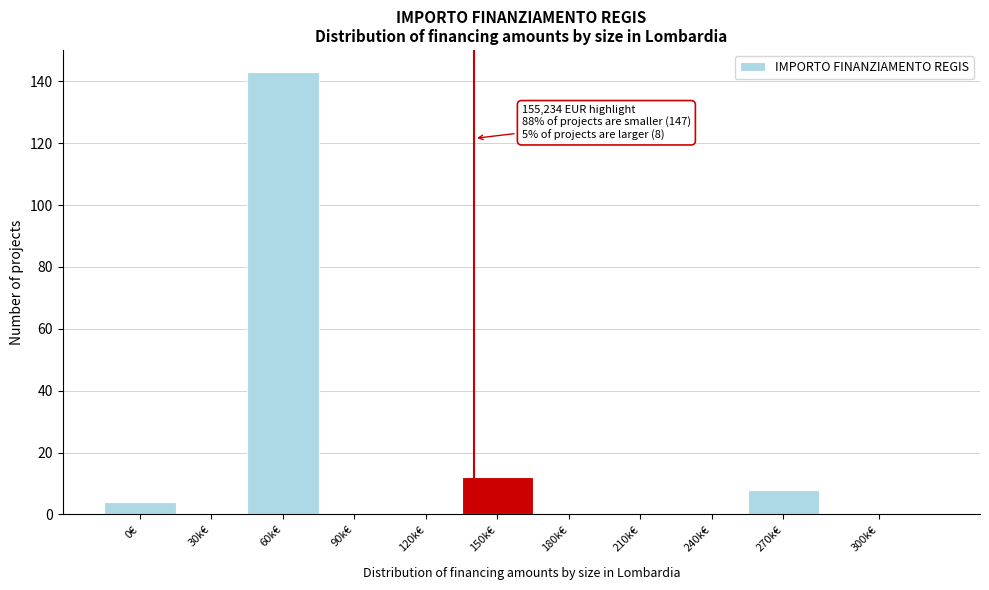

Reading right to left, transcribe all the data shown in this chart.

300k€=0	270k€=8	240k€=0	210k€=0	180k€=0	150k€=12	120k€=0	90k€=0	60k€=143	30k€=0	0€=4